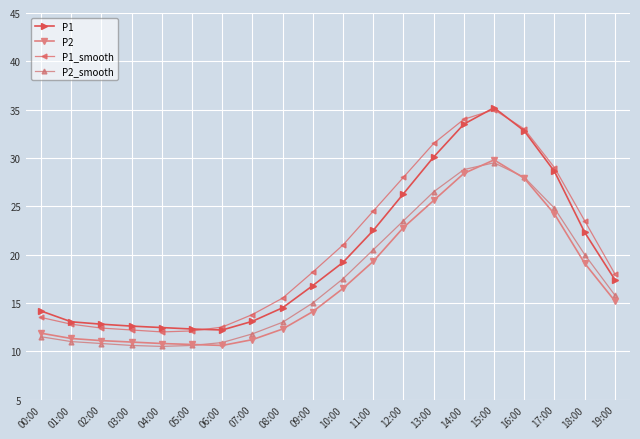

At which category is the sum across all series the highest?

15:00